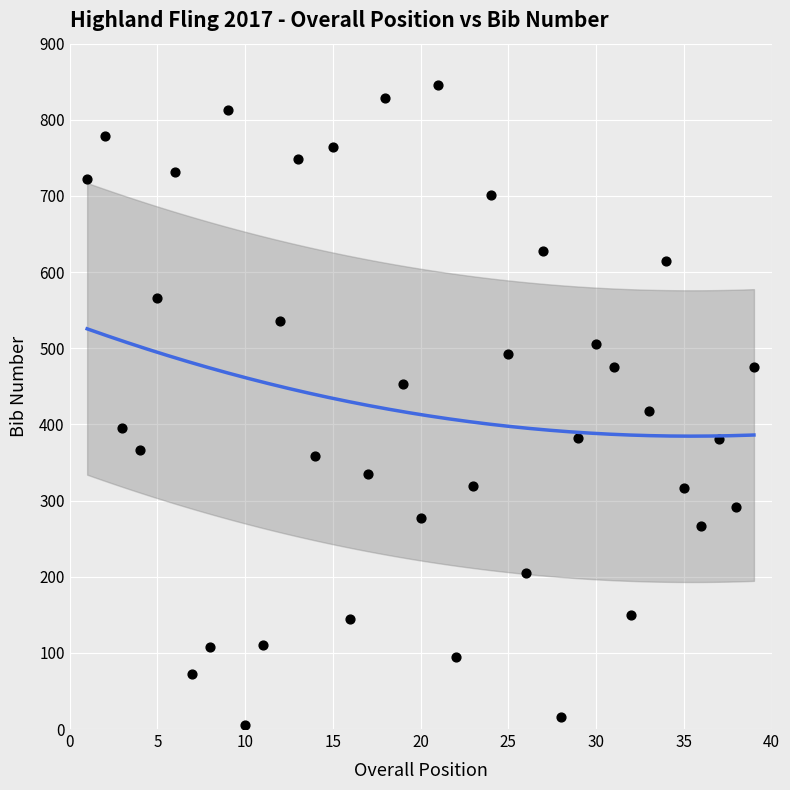

What is the range of Y values (max minus min)?

841